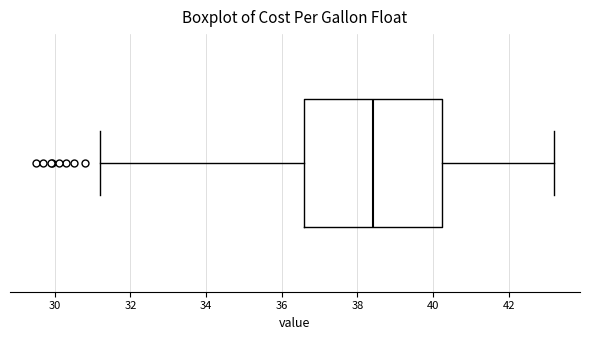

Transcribe this box plot: give where the median line is, the range the box spans, and where the two whiskers end, as read against the x-axis. The values are not printed on the chart, so give them approximately, as read against the axis.

median 38.4, box 36.6 to 40.2, whiskers 31.2 to 43.2